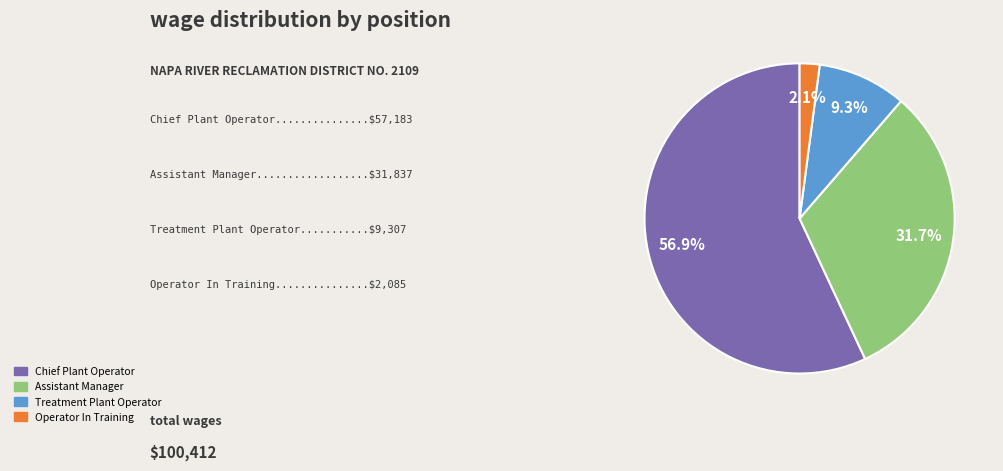

To the nearest percent, what is the difference between the largest and smallest slice percentages?

55%